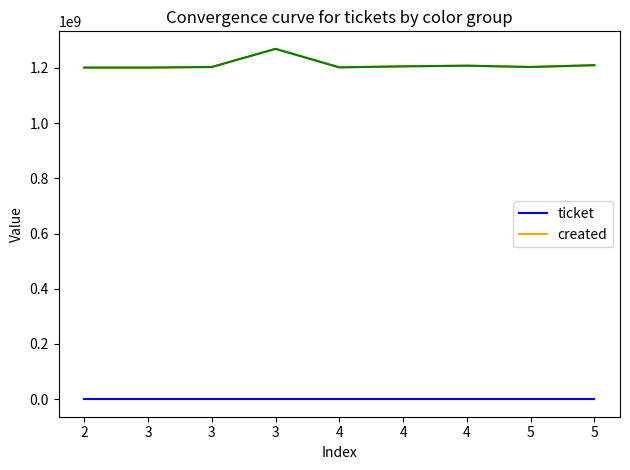

True or false: ticket and created intersect in this chart.

False